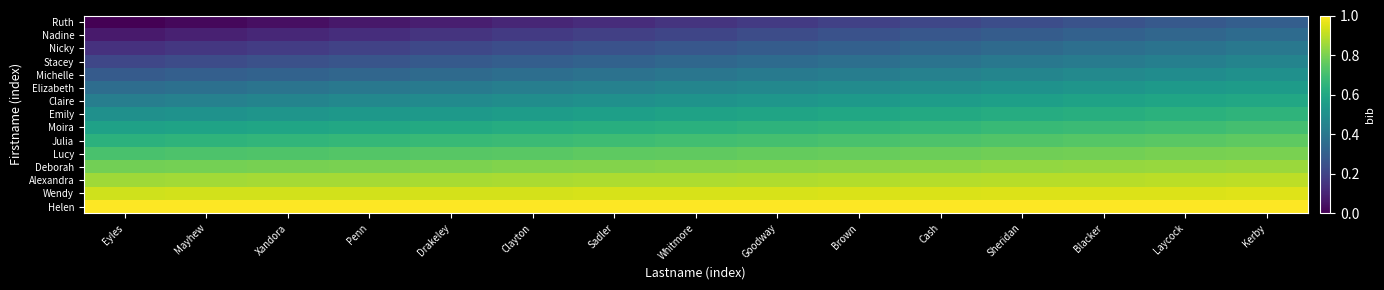

What is the total value across all series at Eyles?

7.5